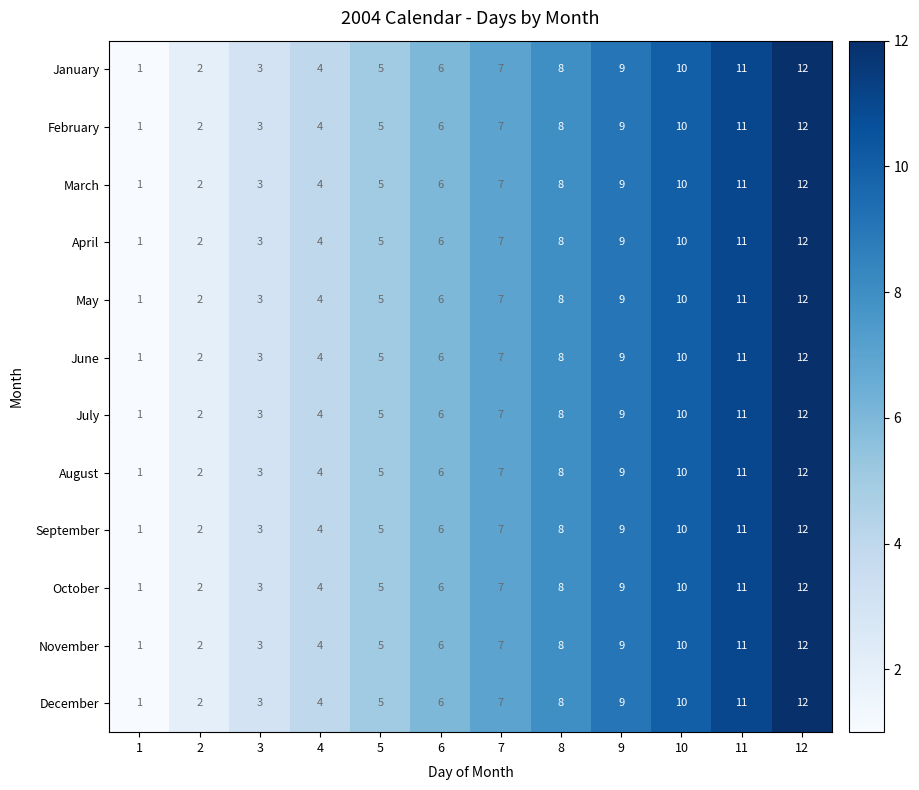

Rank the categories by July value from lowest to highest.

1, 2, 3, 4, 5, 6, 7, 8, 9, 10, 11, 12